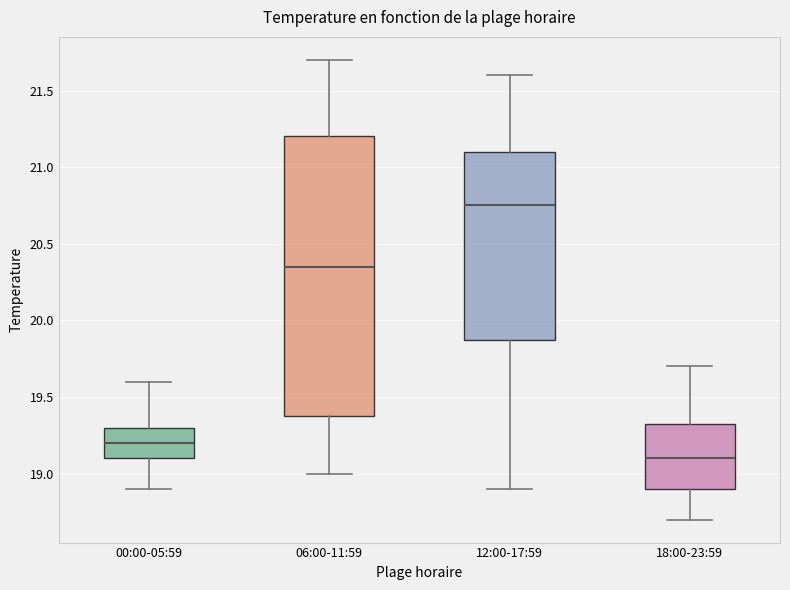

Reading left to right, read every box against the y-axis: the position of its median line, the range the box covers, and the ends of its whiskers. The values are not printed on the chart, so give them approximately, as read against the axis.

00:00-05:59: median 19.20, box 19.10 to 19.30, whiskers 18.90 to 19.60
06:00-11:59: median 20.35, box 19.40 to 21.20, whiskers 19.00 to 21.70
12:00-17:59: median 20.75, box 19.90 to 21.10, whiskers 18.90 to 21.60
18:00-23:59: median 19.10, box 18.90 to 19.35, whiskers 18.70 to 19.70